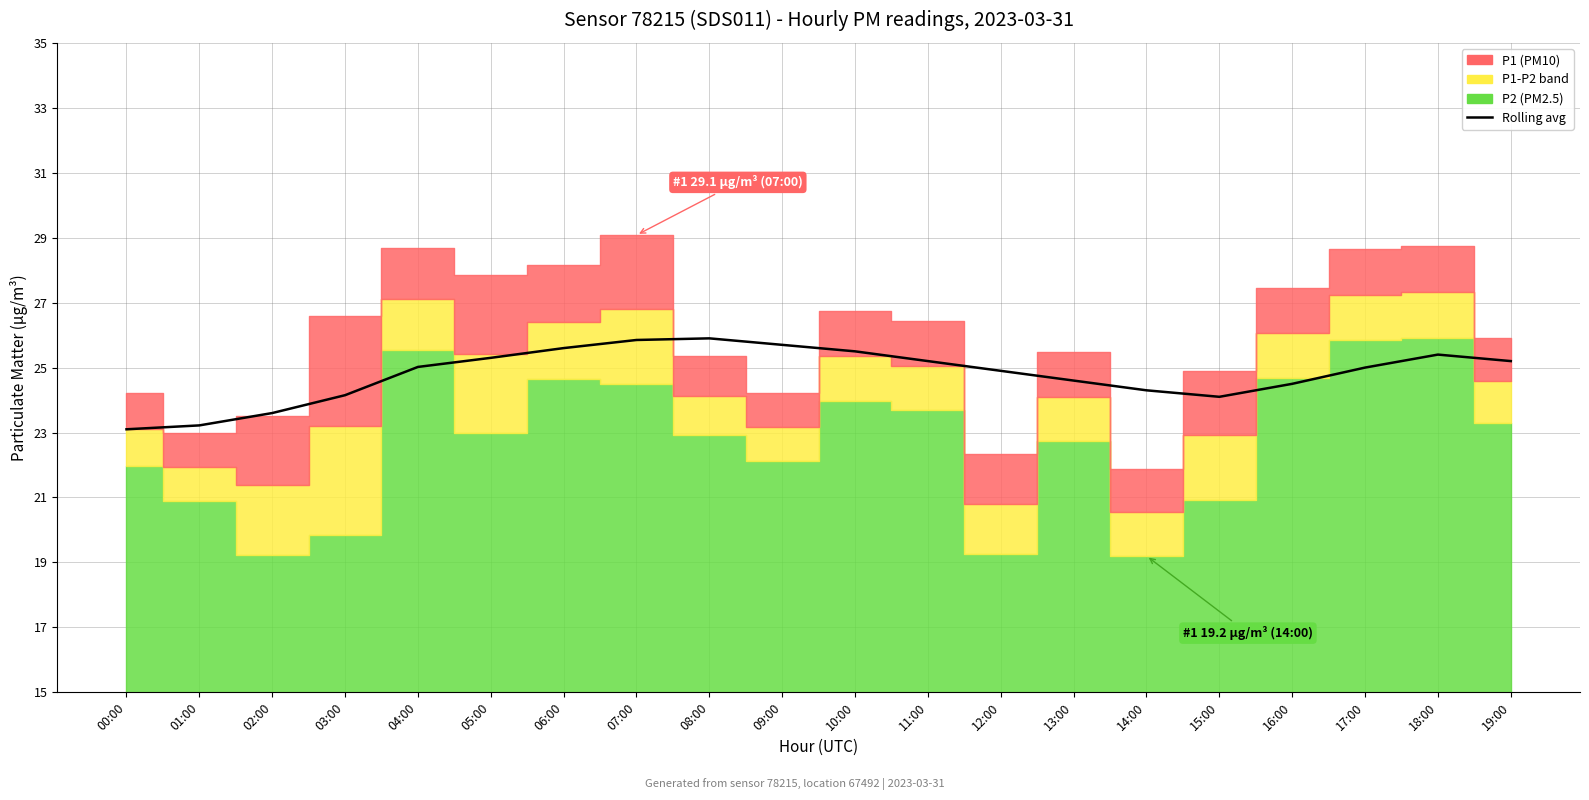

What is the ratio of the value at 17:00 to the value at 04:00?

1.0